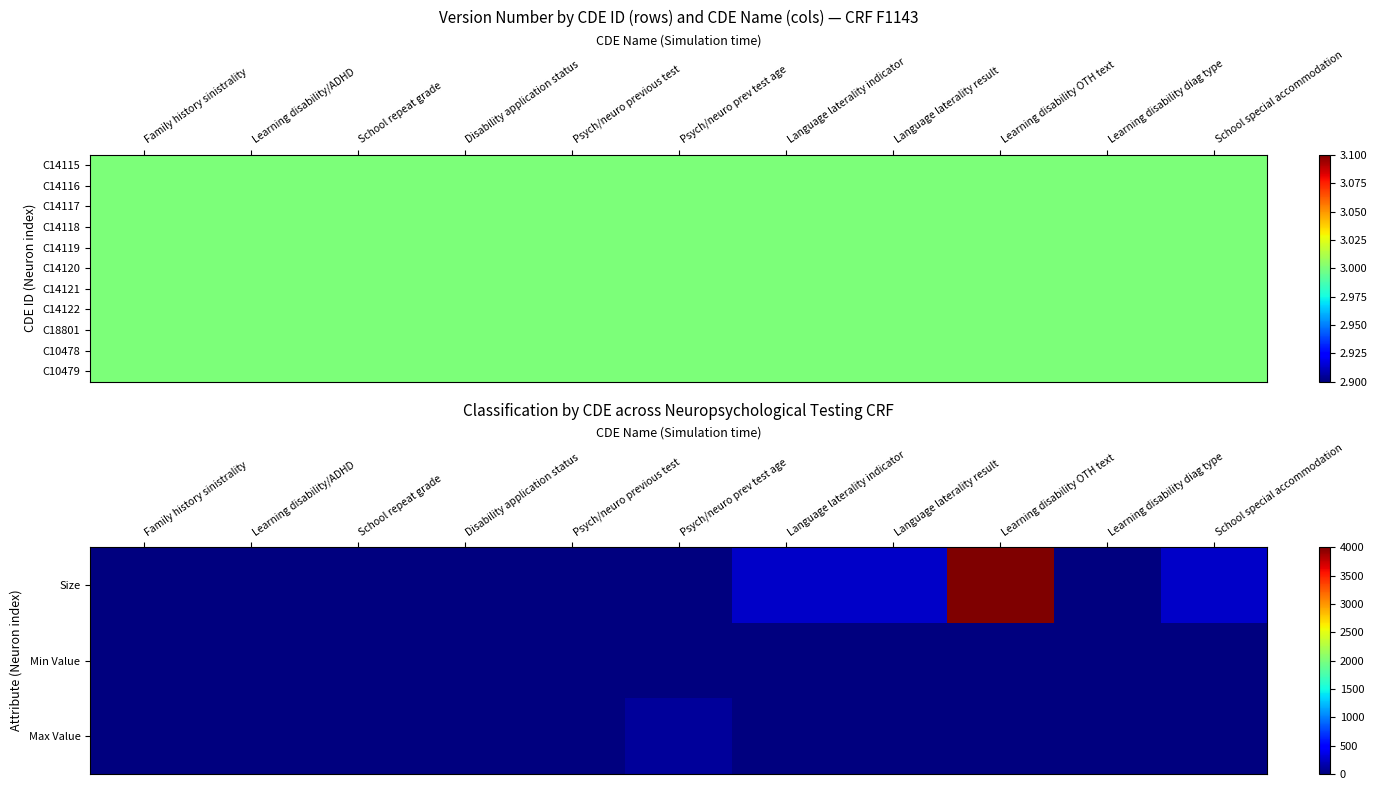

Reading left to right, transcribe all the data shown in this chart.

Size: Family history sinistrality=0	Learning disability/ADHD=0	School repeat grade=0	Disability application status=0	Psych/neuro previous test=0	Psych/neuro prev test age=0	Language laterality indicator=255	Language laterality result=255	Learning disability OTH text=4000	Learning disability diag type=0	School special accommodation=255
Min Value: Family history sinistrality=0	Learning disability/ADHD=0	School repeat grade=0	Disability application status=0	Psych/neuro previous test=0	Psych/neuro prev test age=0	Language laterality indicator=0	Language laterality result=0	Learning disability OTH text=0	Learning disability diag type=0	School special accommodation=0
Max Value: Family history sinistrality=0	Learning disability/ADHD=0	School repeat grade=0	Disability application status=0	Psych/neuro previous test=0	Psych/neuro prev test age=99	Language laterality indicator=0	Language laterality result=0	Learning disability OTH text=0	Learning disability diag type=0	School special accommodation=0
C14118: Family history sinistrality=3	Learning disability/ADHD=3	School repeat grade=3	Disability application status=3	Psych/neuro previous test=3	Psych/neuro prev test age=3	Language laterality indicator=3	Language laterality result=3	Learning disability OTH text=3	Learning disability diag type=3	School special accommodation=3
C14119: Family history sinistrality=3	Learning disability/ADHD=3	School repeat grade=3	Disability application status=3	Psych/neuro previous test=3	Psych/neuro prev test age=3	Language laterality indicator=3	Language laterality result=3	Learning disability OTH text=3	Learning disability diag type=3	School special accommodation=3
C14120: Family history sinistrality=3	Learning disability/ADHD=3	School repeat grade=3	Disability application status=3	Psych/neuro previous test=3	Psych/neuro prev test age=3	Language laterality indicator=3	Language laterality result=3	Learning disability OTH text=3	Learning disability diag type=3	School special accommodation=3
C14121: Family history sinistrality=3	Learning disability/ADHD=3	School repeat grade=3	Disability application status=3	Psych/neuro previous test=3	Psych/neuro prev test age=3	Language laterality indicator=3	Language laterality result=3	Learning disability OTH text=3	Learning disability diag type=3	School special accommodation=3
C14122: Family history sinistrality=3	Learning disability/ADHD=3	School repeat grade=3	Disability application status=3	Psych/neuro previous test=3	Psych/neuro prev test age=3	Language laterality indicator=3	Language laterality result=3	Learning disability OTH text=3	Learning disability diag type=3	School special accommodation=3
C18801: Family history sinistrality=3	Learning disability/ADHD=3	School repeat grade=3	Disability application status=3	Psych/neuro previous test=3	Psych/neuro prev test age=3	Language laterality indicator=3	Language laterality result=3	Learning disability OTH text=3	Learning disability diag type=3	School special accommodation=3
C10478: Family history sinistrality=3	Learning disability/ADHD=3	School repeat grade=3	Disability application status=3	Psych/neuro previous test=3	Psych/neuro prev test age=3	Language laterality indicator=3	Language laterality result=3	Learning disability OTH text=3	Learning disability diag type=3	School special accommodation=3
C10479: Family history sinistrality=3	Learning disability/ADHD=3	School repeat grade=3	Disability application status=3	Psych/neuro previous test=3	Psych/neuro prev test age=3	Language laterality indicator=3	Language laterality result=3	Learning disability OTH text=3	Learning disability diag type=3	School special accommodation=3